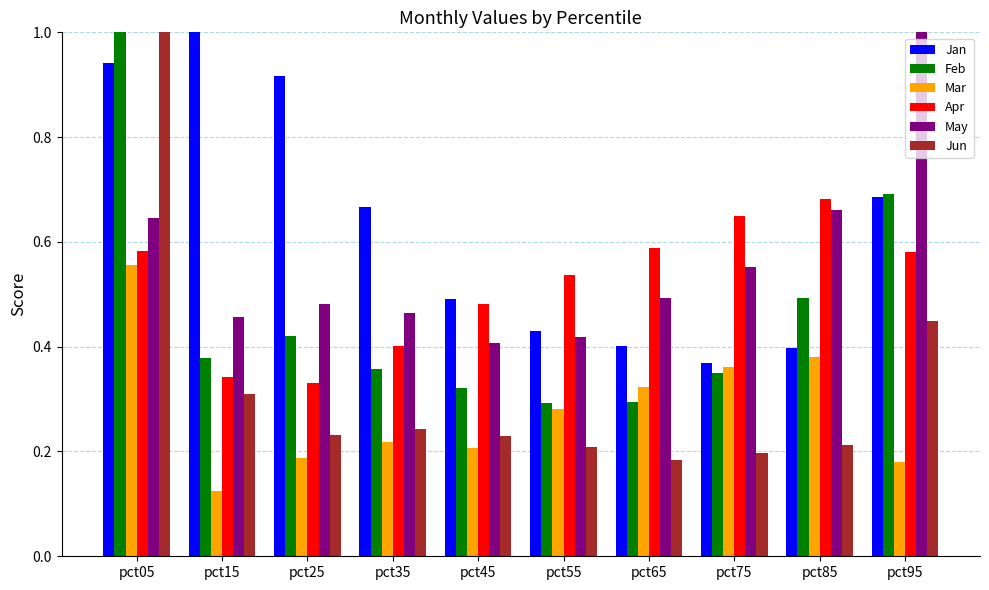

What is the maximum value shown in the chart?

1.7